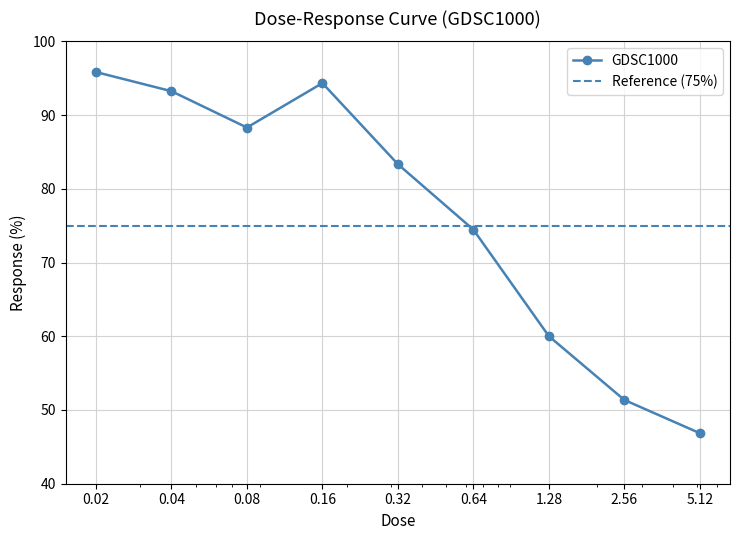

What position from the left is 2.56?

8